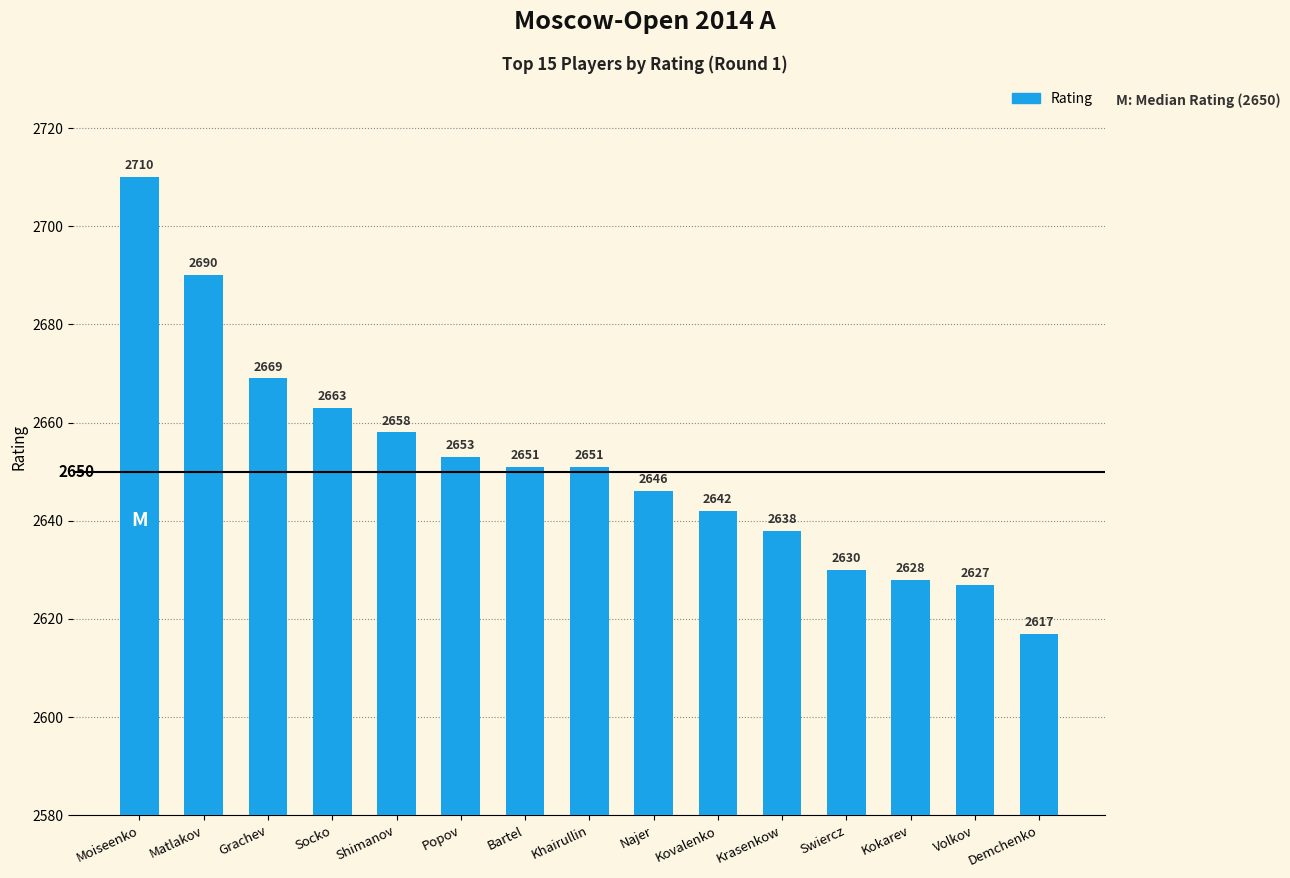

What value does the data have at Volkov?

2627